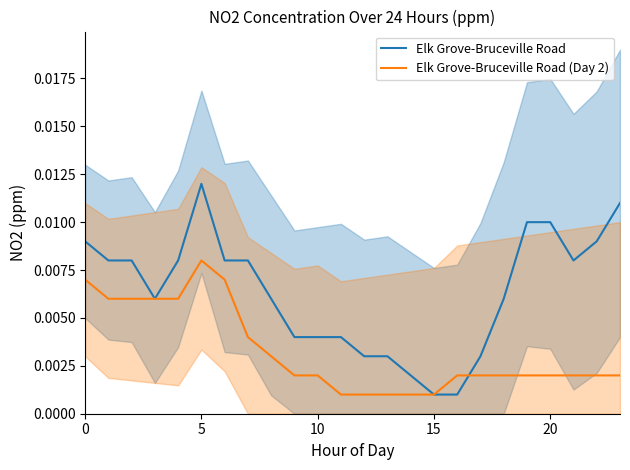

Which category has the lowest value in the Elk Grove-Bruceville Road (Day 2) series?

11